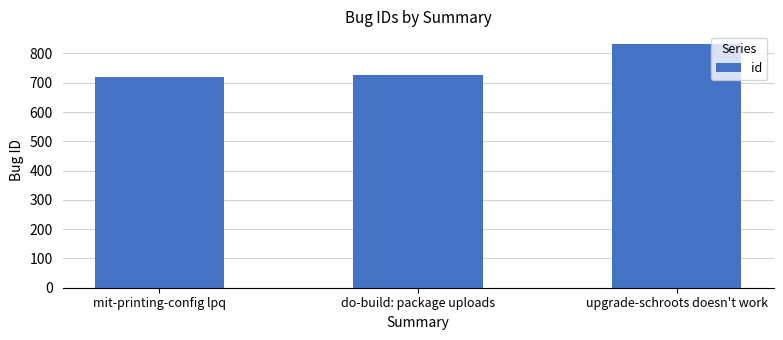

The chart shows a value of 1276 at mit-printing-config lpq. True or false?

False